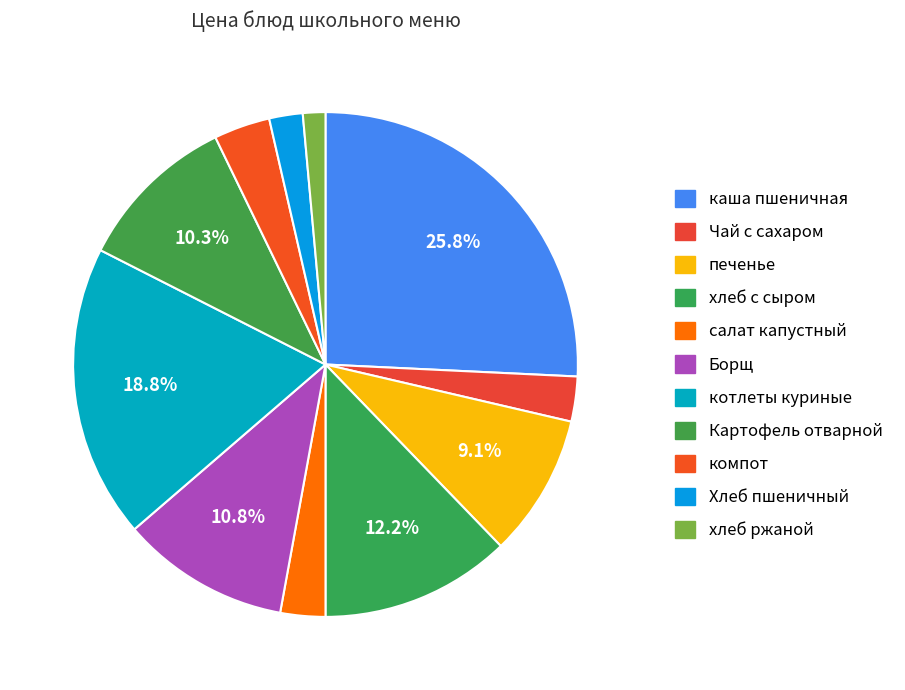

How many segments does this pie chart have?

11